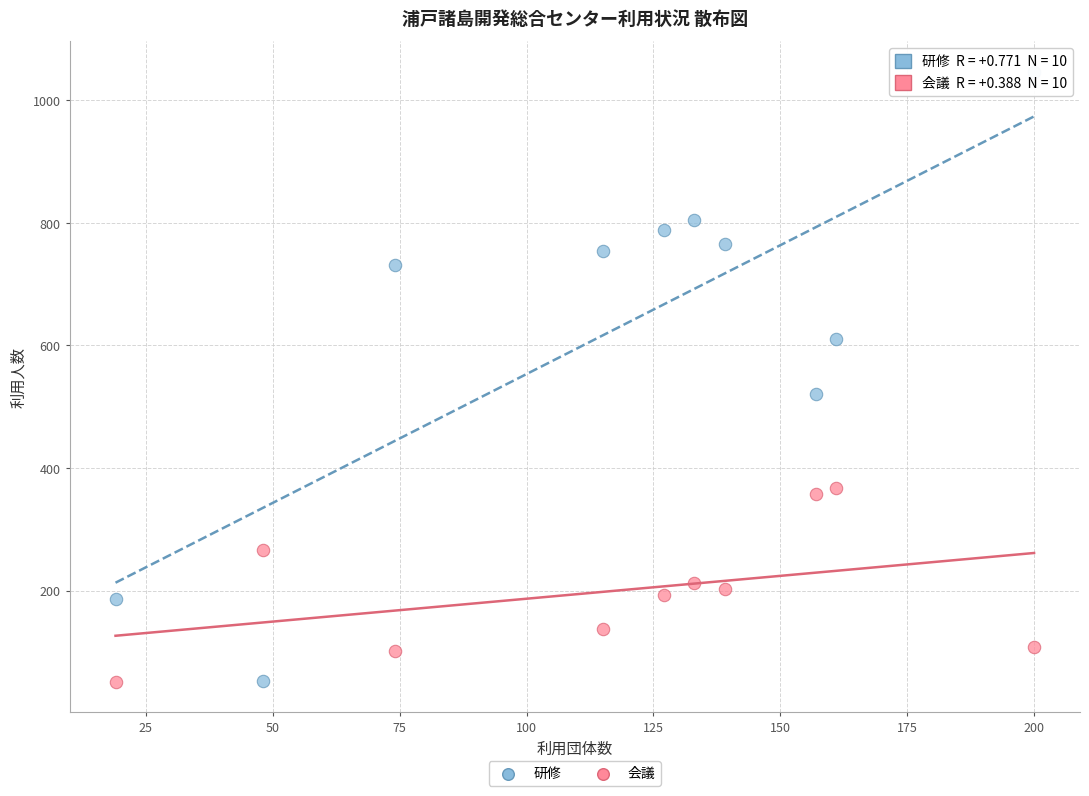

Across all series, what Y value is closest to 549?

521